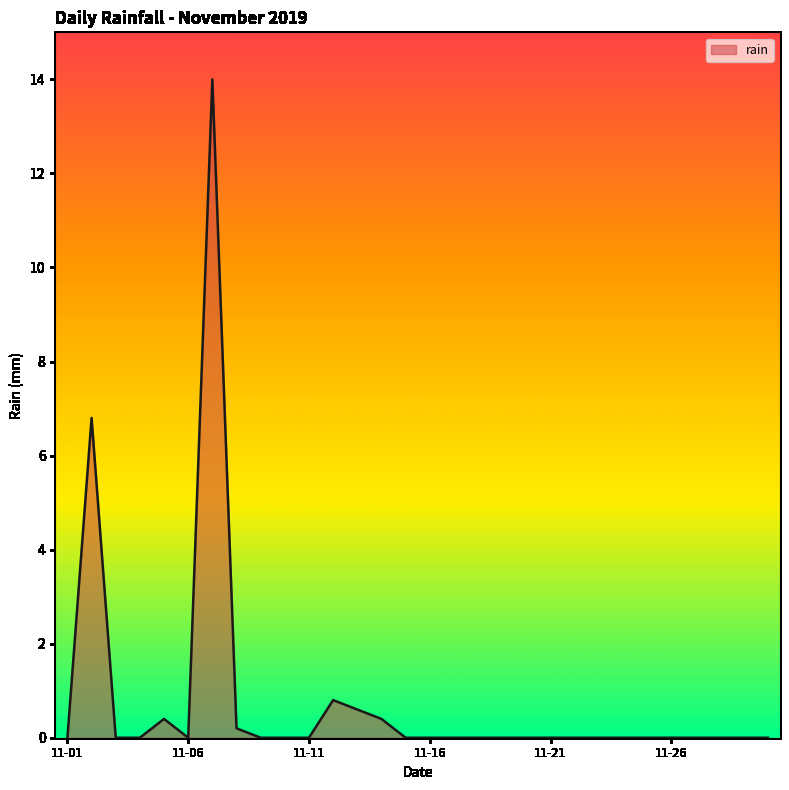

What is the difference between the maximum and minimum values?

14.0